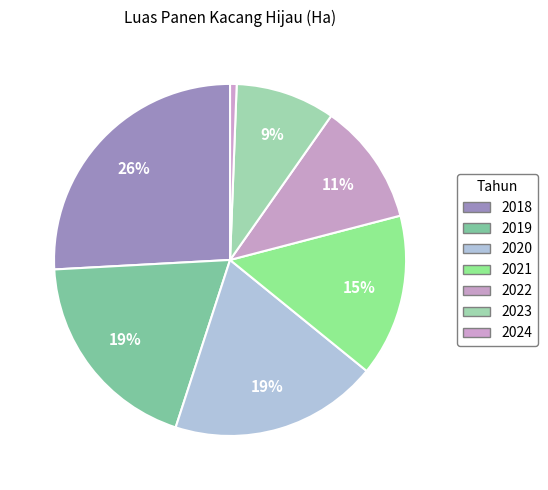

How many slices are in this pie chart?

7